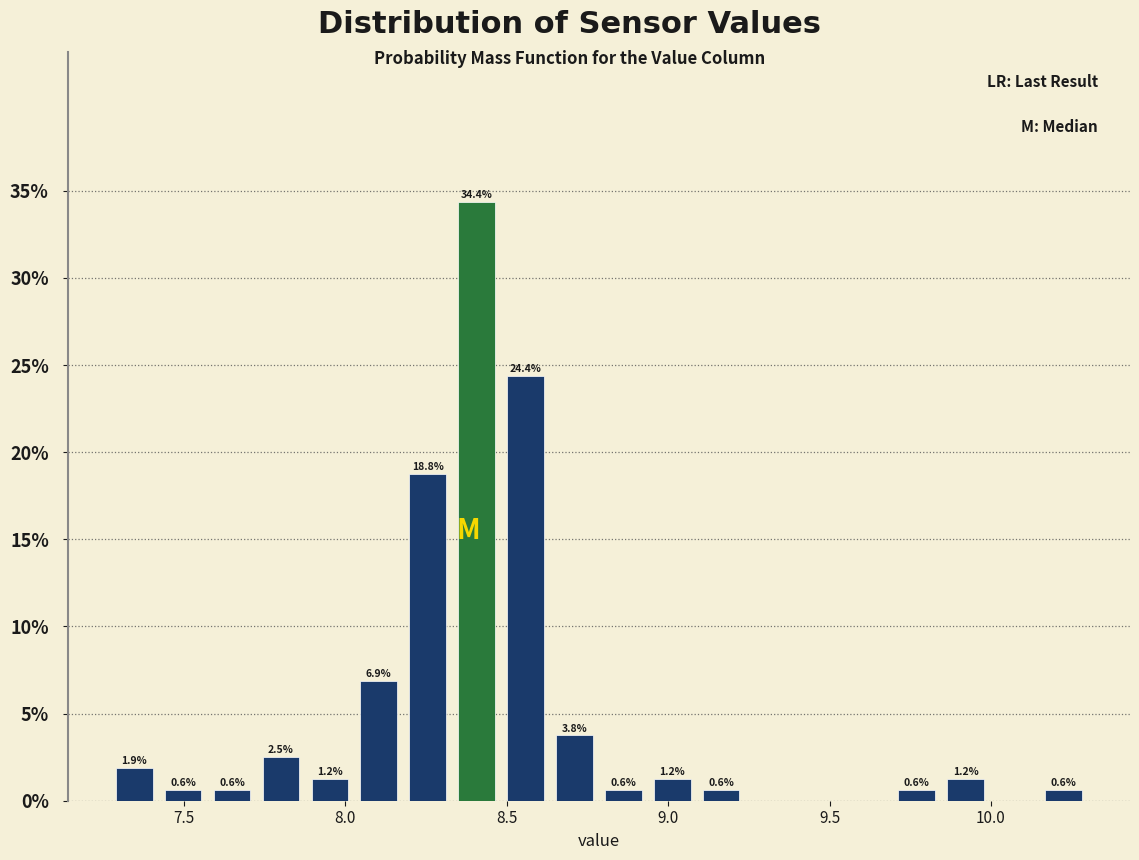

Read against the x-axis, roughly where is the centre of the tallest bar?

8.40